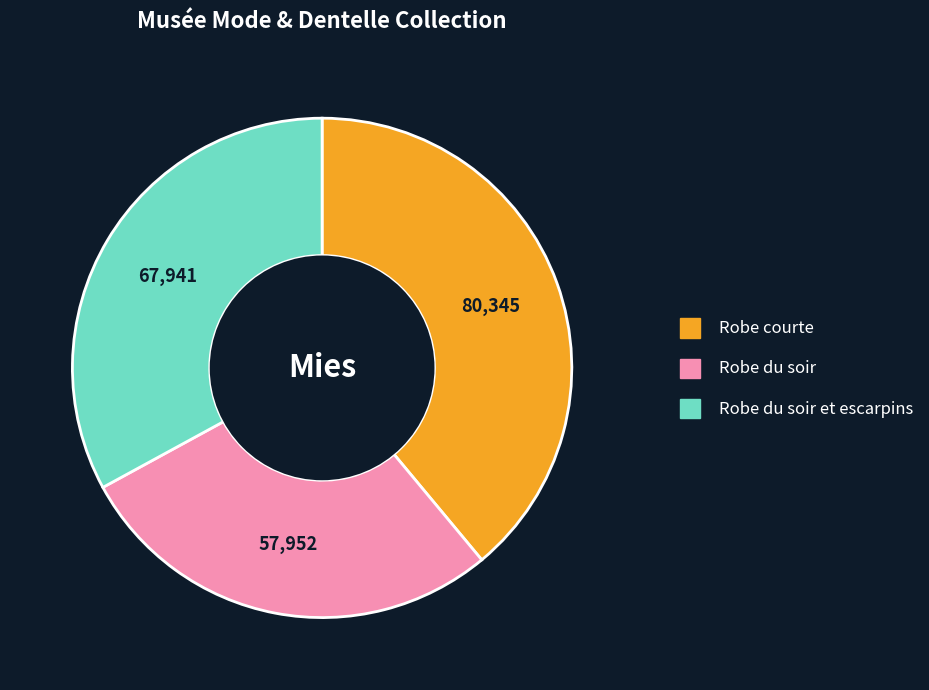

Do Robe du soir and Robe courte together represent more than half of the pie?

Yes